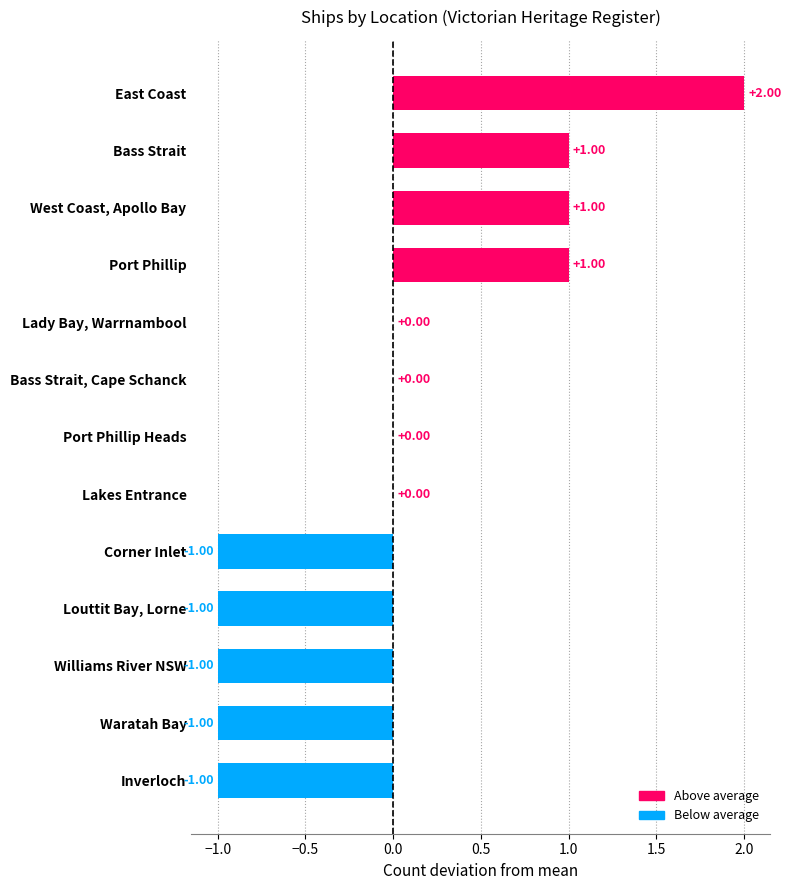

Between Waratah Bay and Lakes Entrance, which is larger?

Lakes Entrance